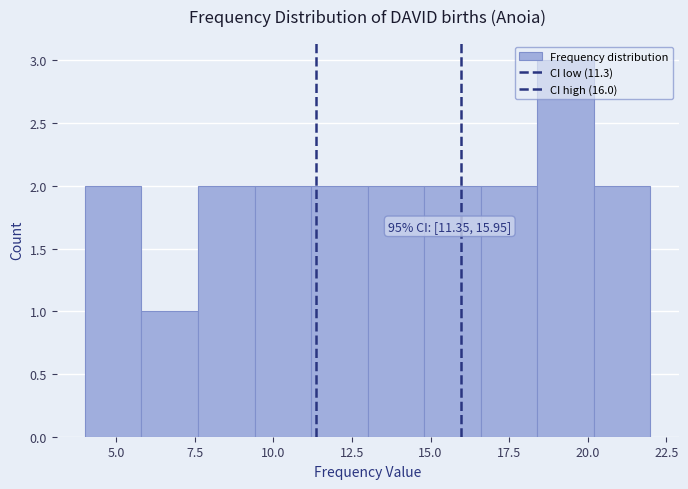

Around what value on the x-axis is the tallest bar? Give the approximate position of its centre, as read against the axis.

19.5